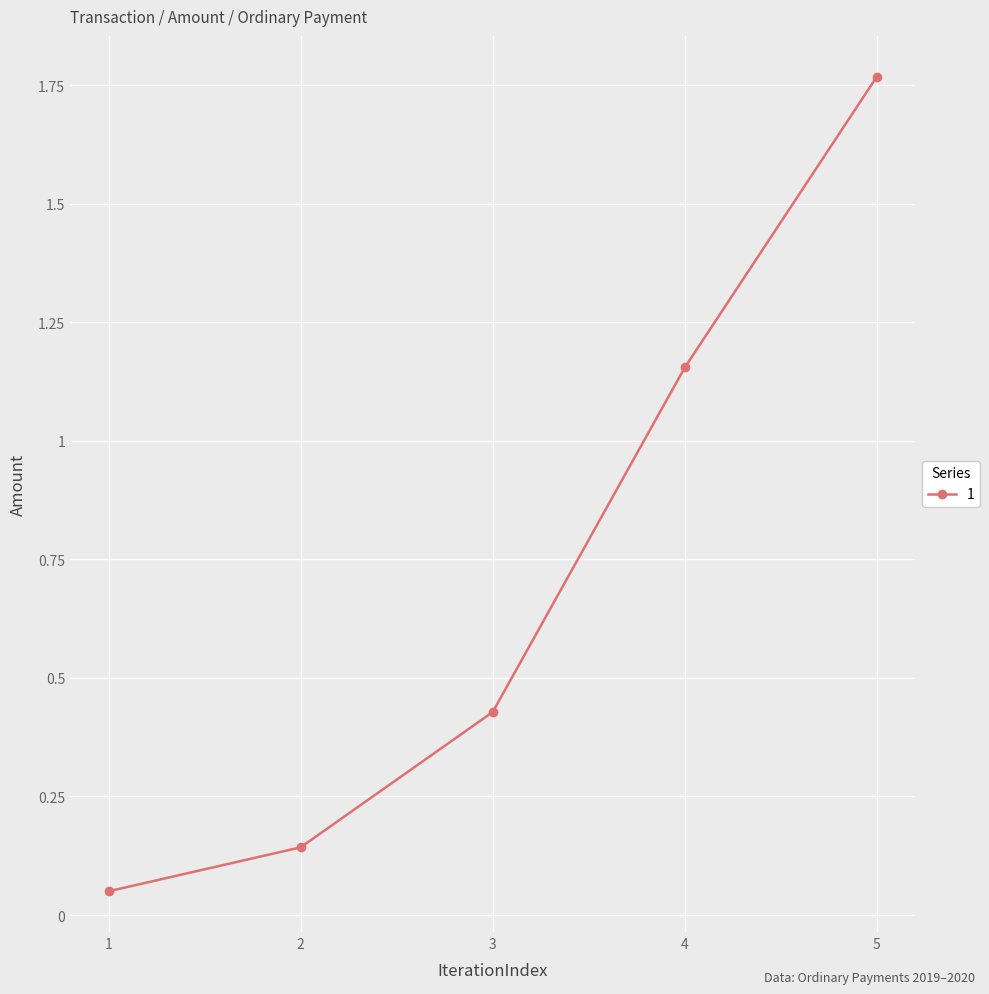

True or false: there are more than 2 points higher than both neighbors.

False